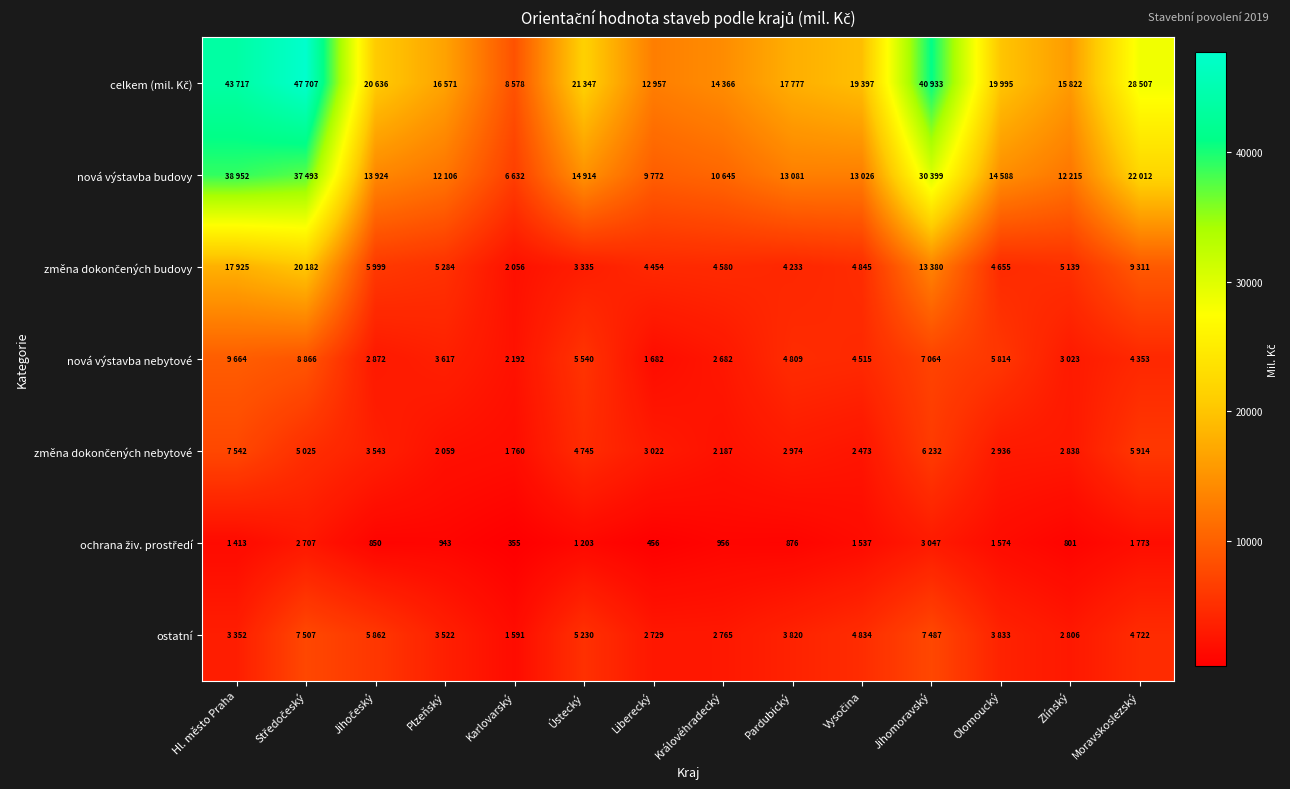

Which series has the widest spread of values?

celkem (mil. Kč)